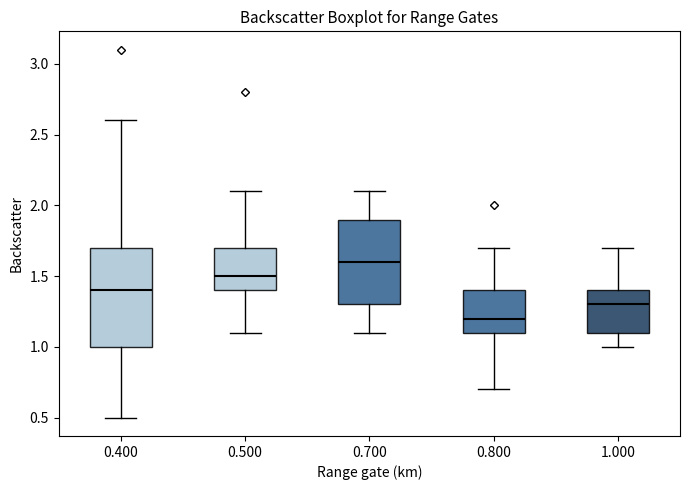

Reading left to right, read every box against the y-axis: the position of its median line, the range the box covers, and the ends of its whiskers. The values are not printed on the chart, so give them approximately, as read against the axis.

0.400: median 1.4, box 1.0 to 1.7, whiskers 0.5 to 2.6
0.500: median 1.5, box 1.4 to 1.7, whiskers 1.1 to 2.1
0.700: median 1.6, box 1.3 to 1.9, whiskers 1.1 to 2.1
0.800: median 1.2, box 1.1 to 1.4, whiskers 0.7 to 1.7
1.000: median 1.3, box 1.1 to 1.4, whiskers 1.0 to 1.7